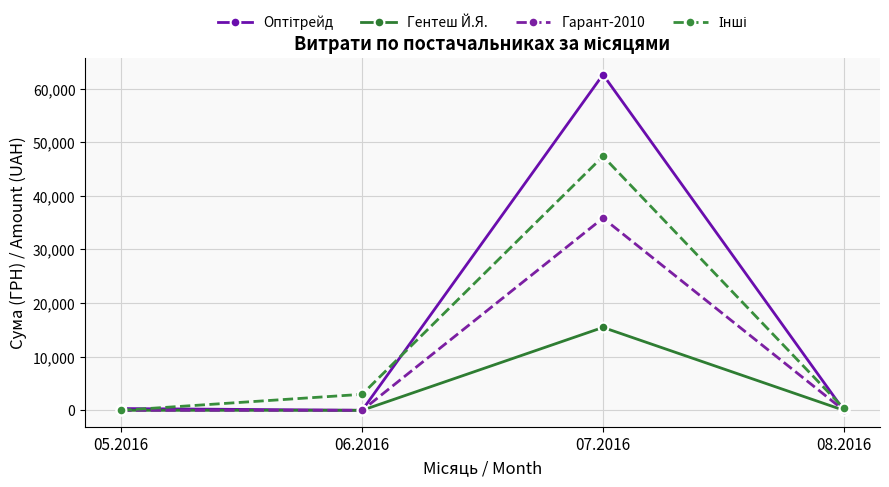

What is the sum of the Гарант-2010 values at 07.2016 and 06.2016?

35854.0